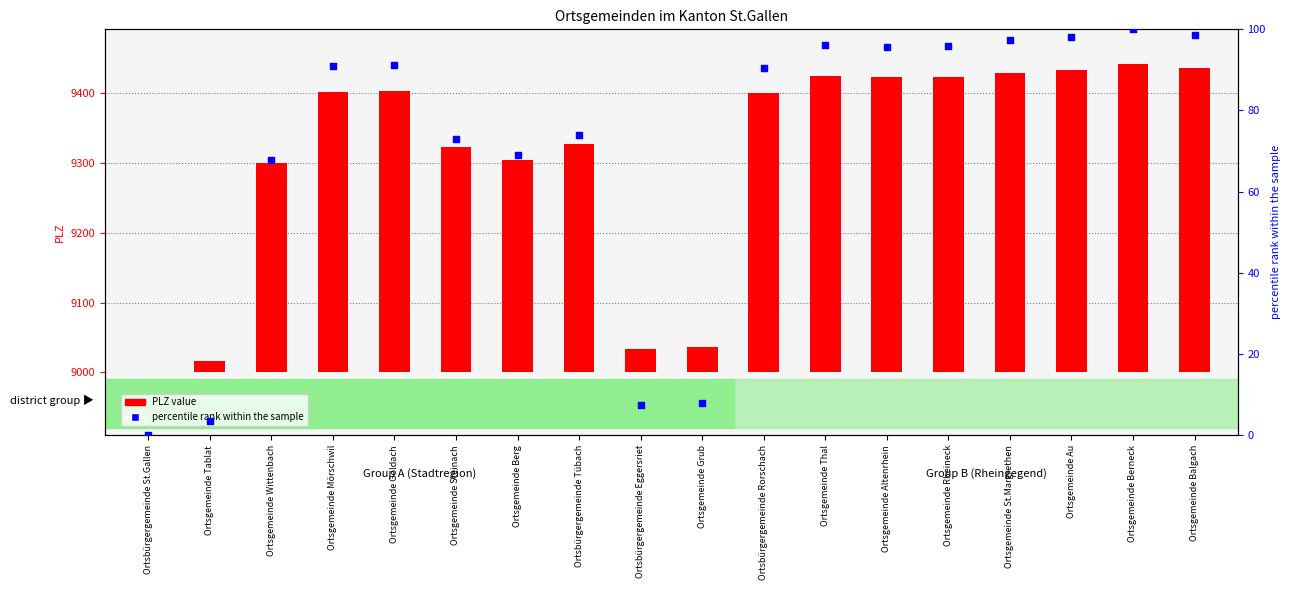

Which series has the widest spread of Y values?

PLZ value